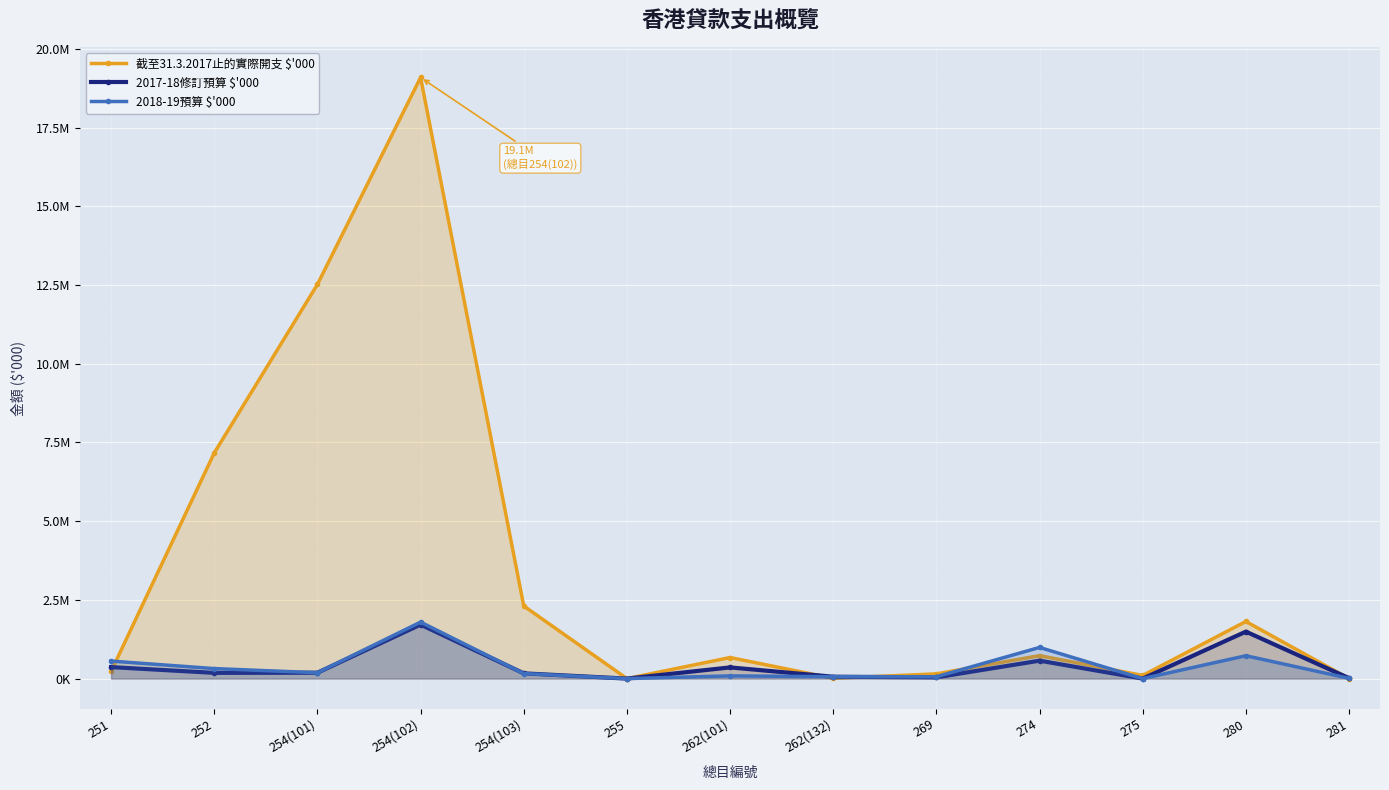

What are all the series names shown in the legend?

截至31.3.2017止的實際開支 $'000, 2017-18修訂預算 $'000, 2018-19預算 $'000